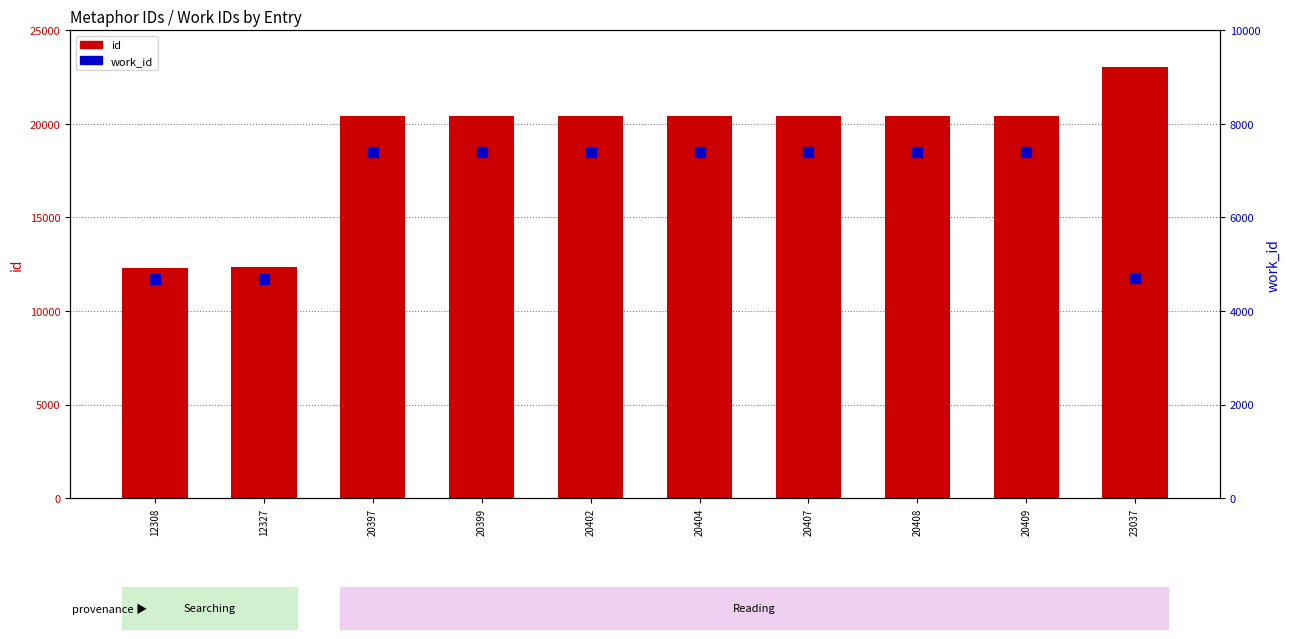

How many data points in work_id are less than 7400?

3